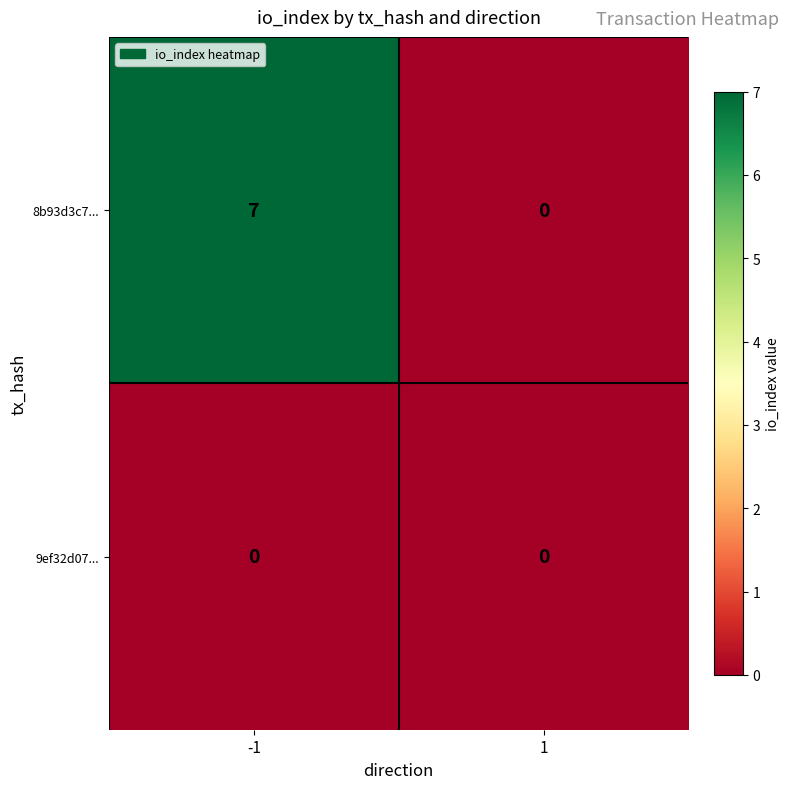

At how many categories does at least one series exceed 1?

1